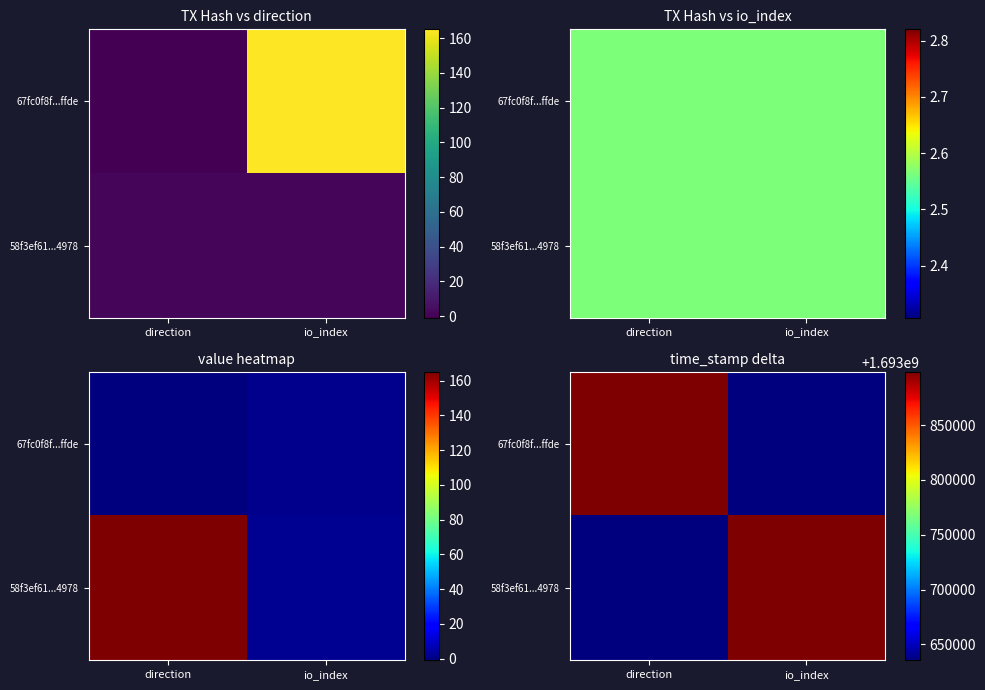

How many series are shown in this chart?

2